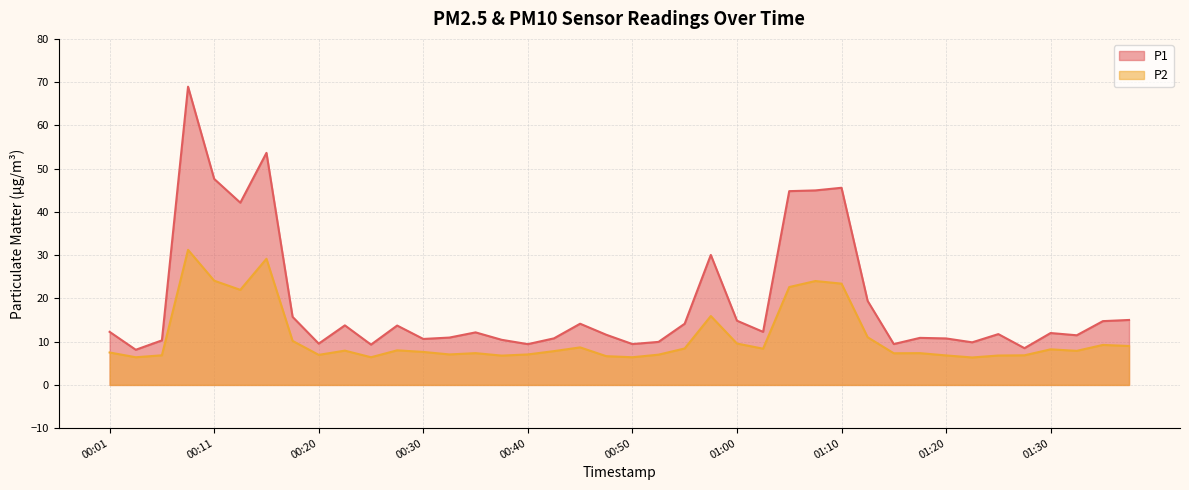

Which series has the largest total across all categories?

P1